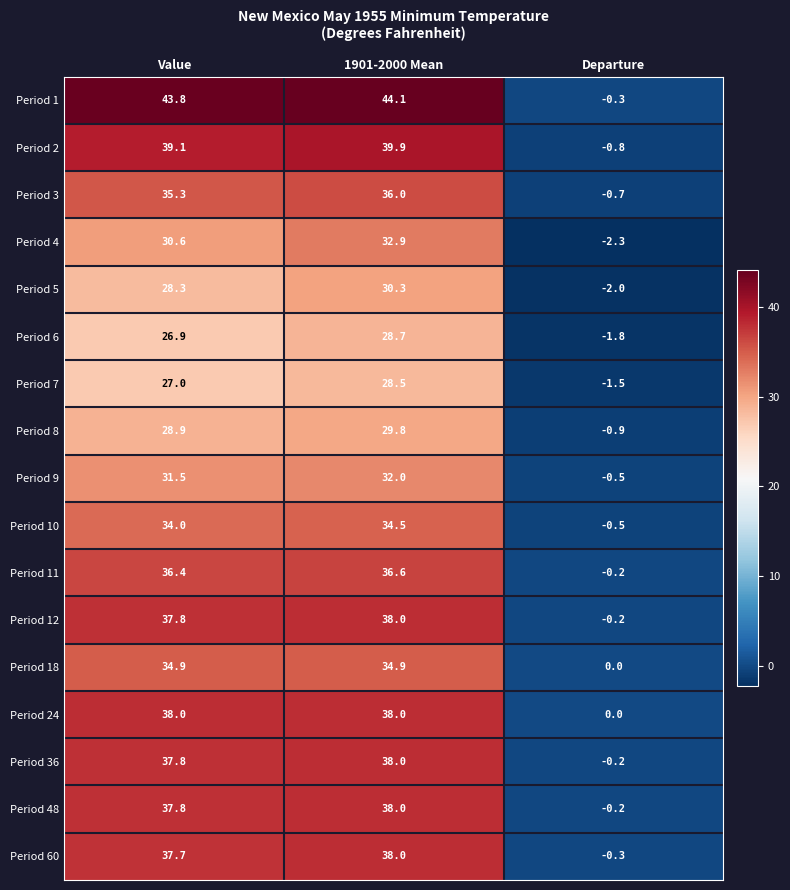

Which label corresponds to the largest value in the chart?

1901-2000 Mean